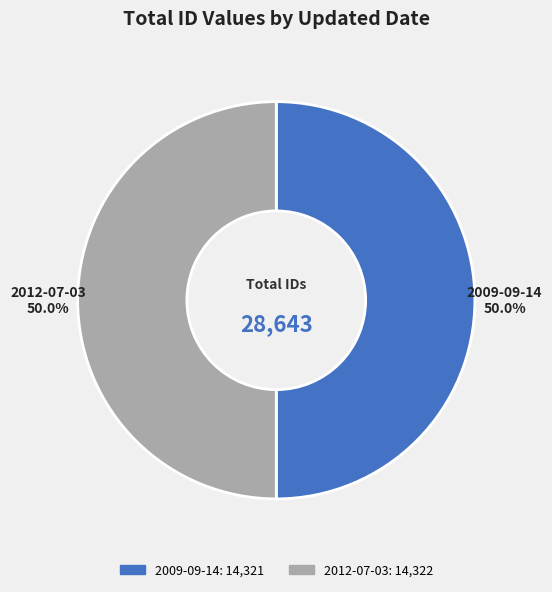

Is it true that 2009-09-14 is 50% of the pie?

True